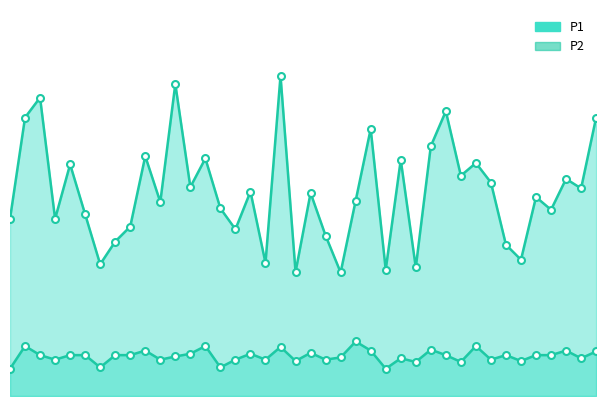

Where does the P1 series first go above 4?

00:02